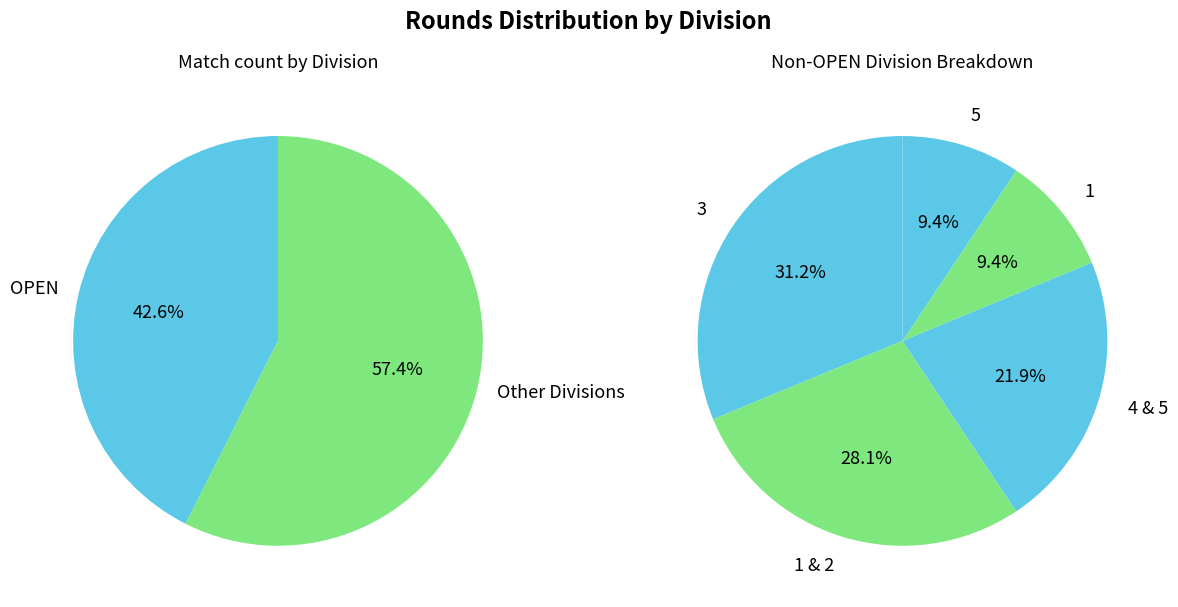

The 3 slice represents 33% of the pie. True or false?

False